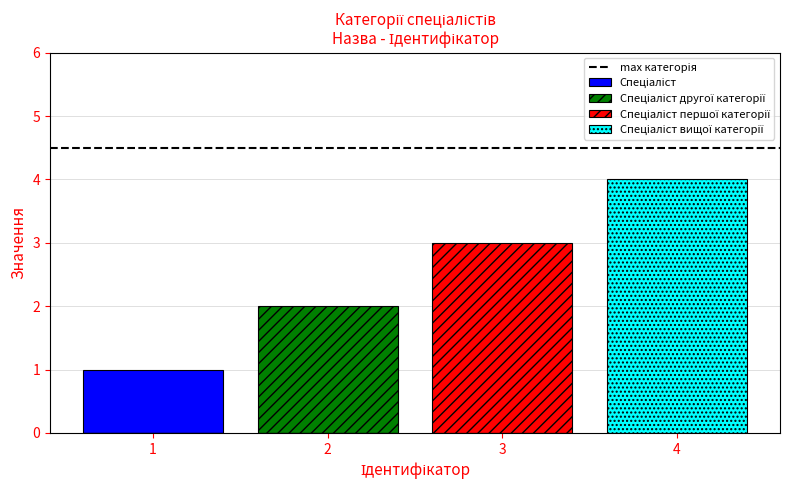

What is the greatest value displayed?

4